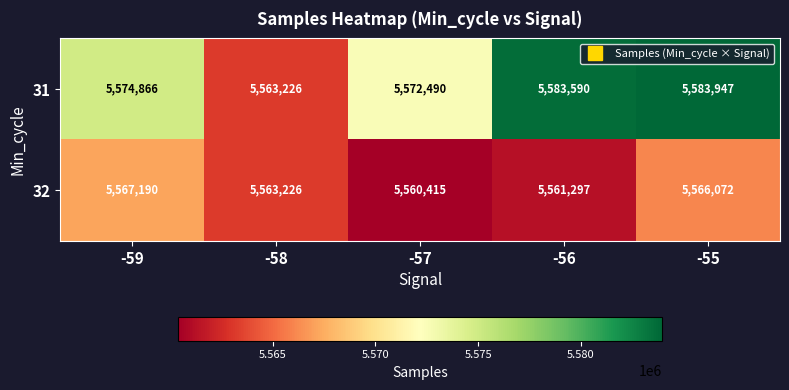

What is the difference between the second highest and minimum values in the 32 series?

5657